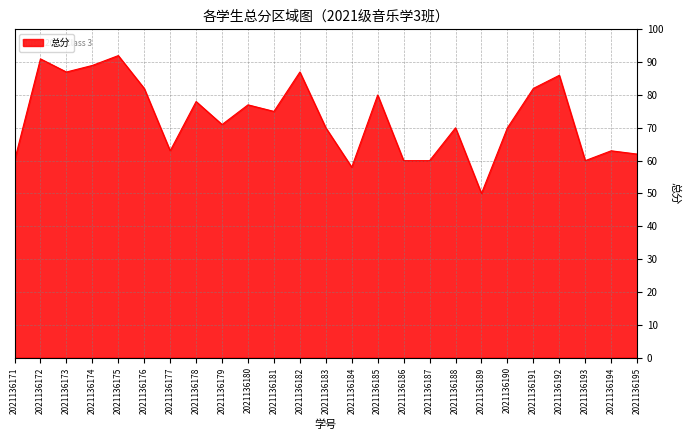

Which has a higher value, 2021136185 or 2021136183?

2021136185